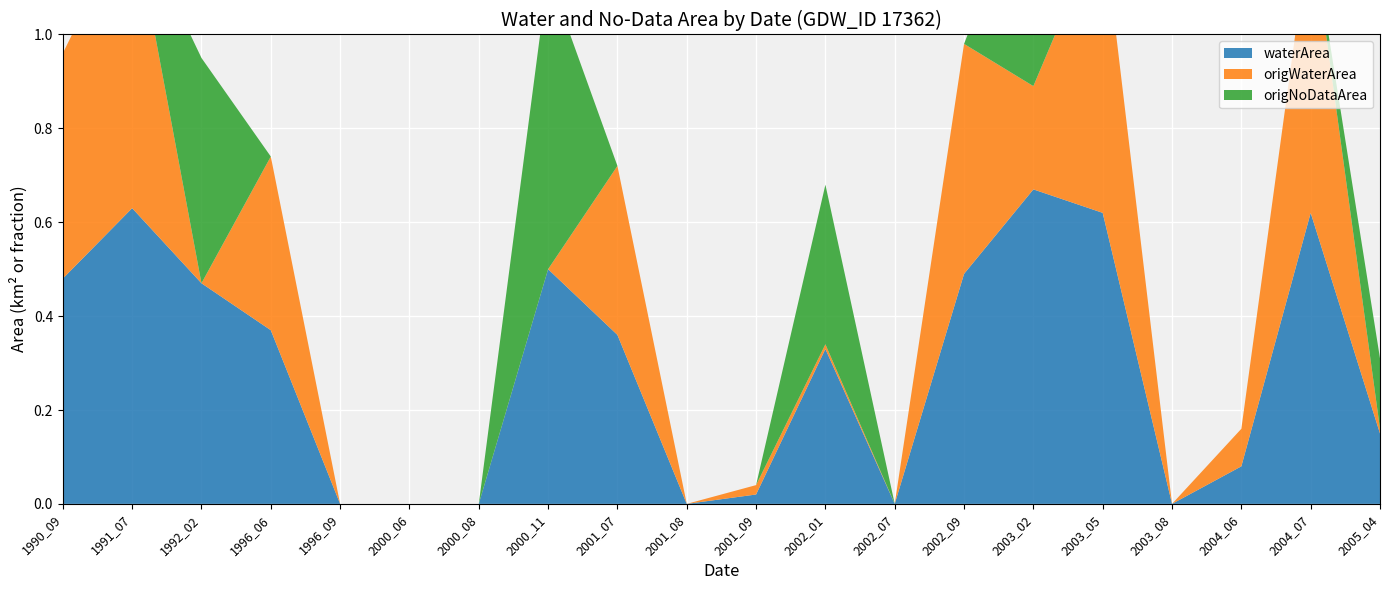

Reading right to left, list all the values displayed in this chart.

waterArea: 0.1	0.6	0.1	0.0	0.6	0.7	0.5	0.0	0.3	0.0	0.0	0.4	0.5	0.0	0.0	0.0	0.4	0.5	0.6	0.5
origWaterArea: 0.0	0.6	0.1	0.0	0.6	0.2	0.5	0.0	0.0	0.0	0.0	0.4	0.0	0.0	0.0	0.0	0.4	0.0	0.6	0.5
origNoDataArea: 0.1	0.0	0.0	0.0	0.0	0.5	0.0	0.0	0.3	0.0	0.0	0.0	0.6	0.0	0.0	0.0	0.0	0.5	0.0	0.0